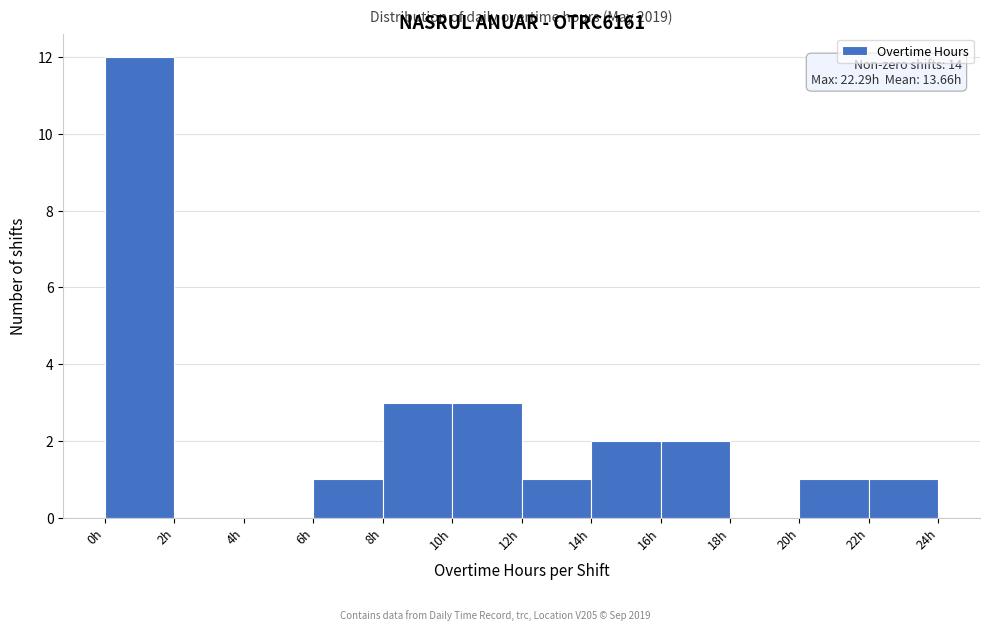

Over which range of the x-axis is the bar tallest?

0 to 2